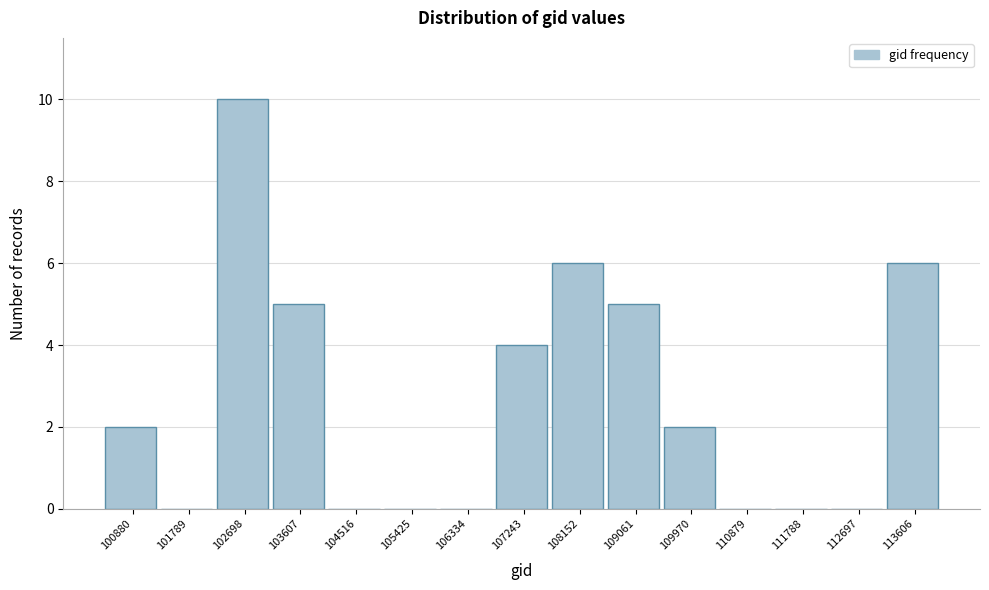

Reading right to left, transcribe all the data shown in this chart.

113606=6	112697=0	111788=0	110879=0	109970=2	109061=5	108152=6	107243=4	106334=0	105425=0	104516=0	103607=5	102698=10	101789=0	100880=2